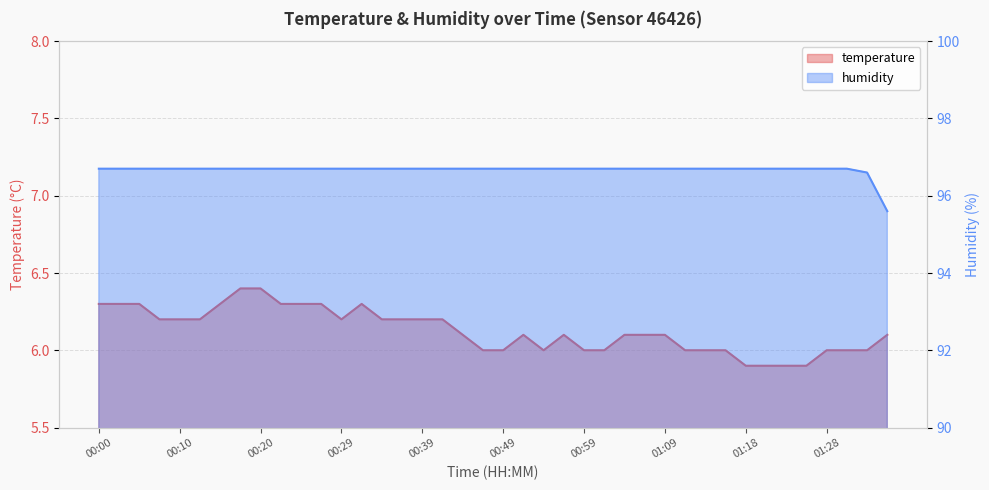

How many categories are shown in the chart?

40